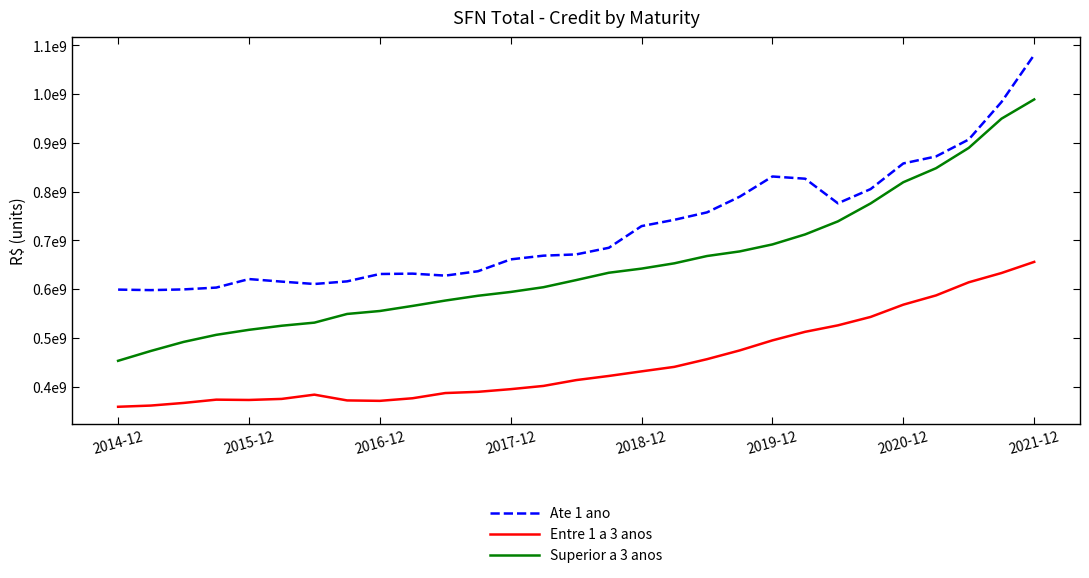

Does the chart have visible grid lines?

No